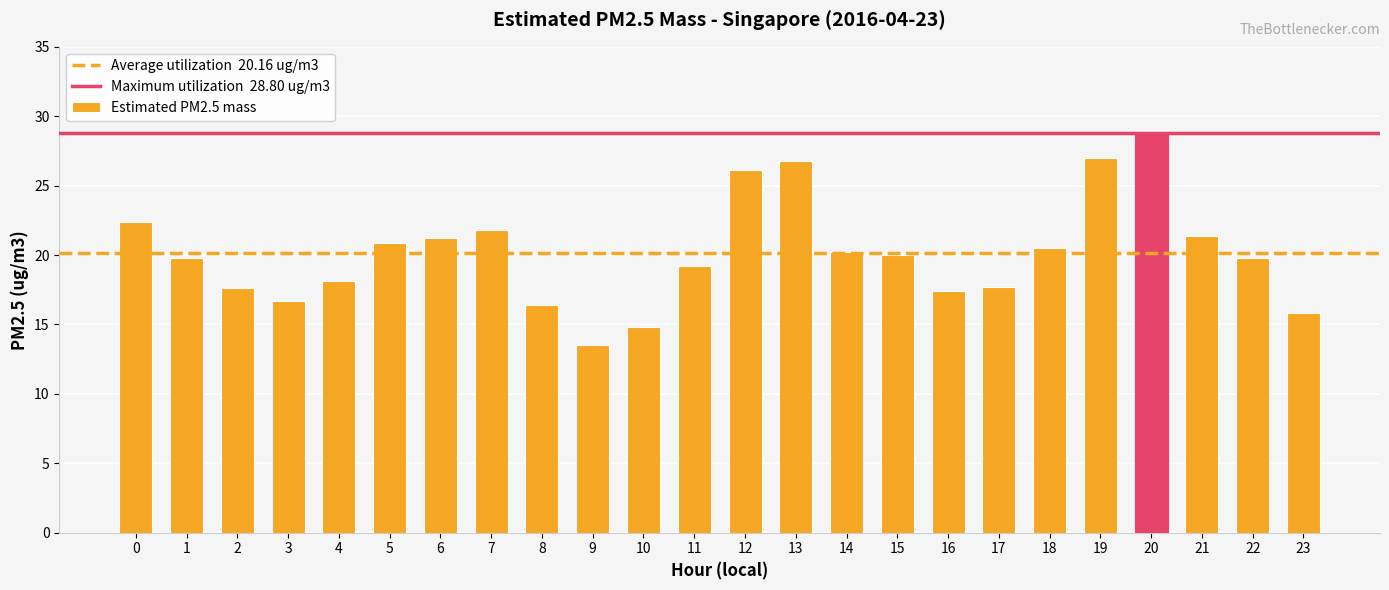

What is the sum of the values at 11 and 16?

36.6